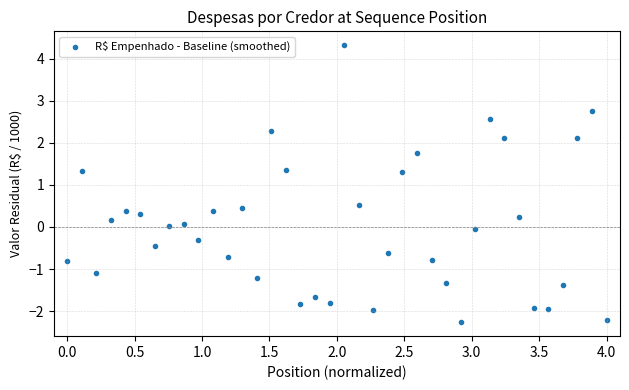

What is the range of X values (max minus min)?

4.0